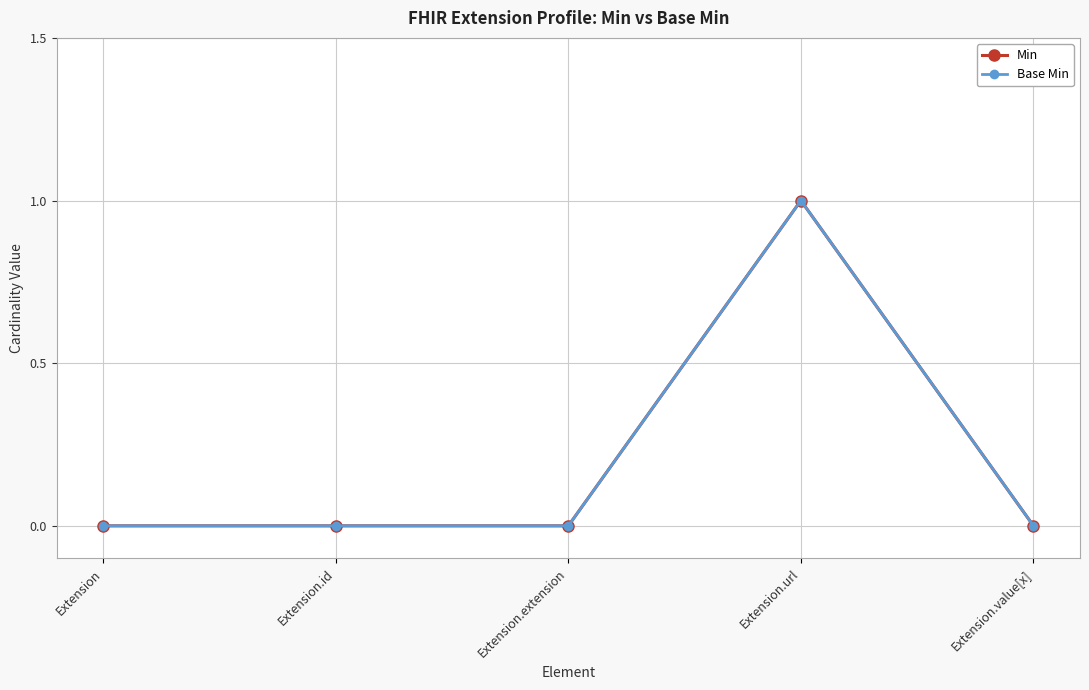

At which category is the sum across all series the highest?

Extension.url